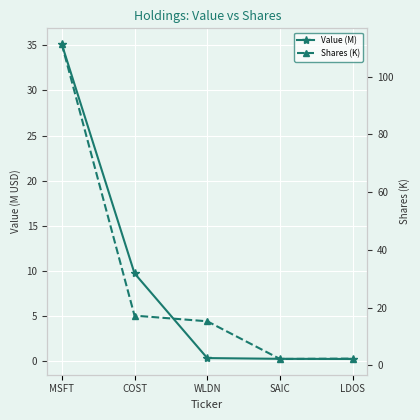

What position from the left is MSFT?

1